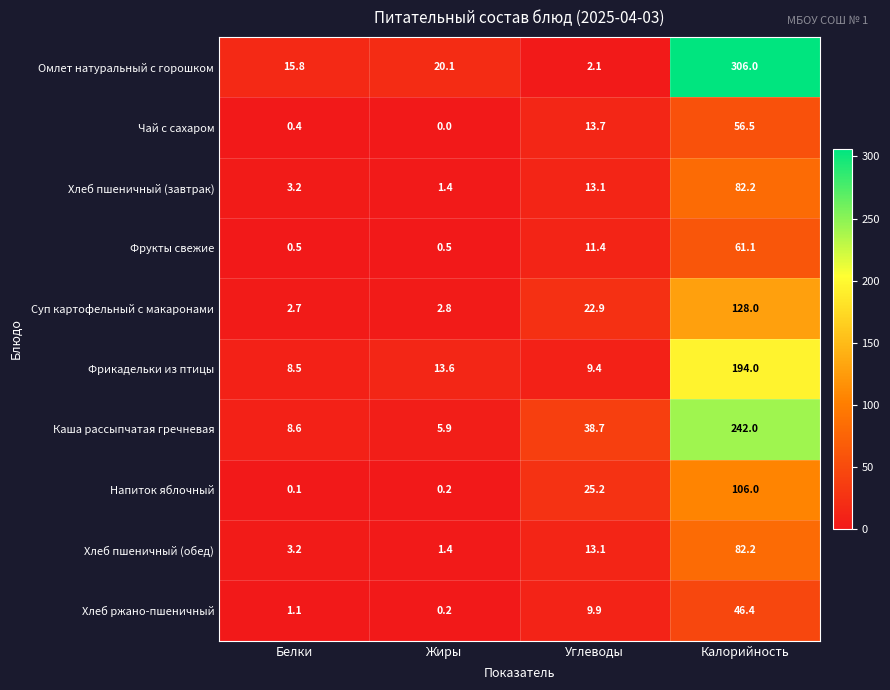

What is the sum of the Каша рассыпчатая гречневая values at Углеводы and Жиры?

44.6